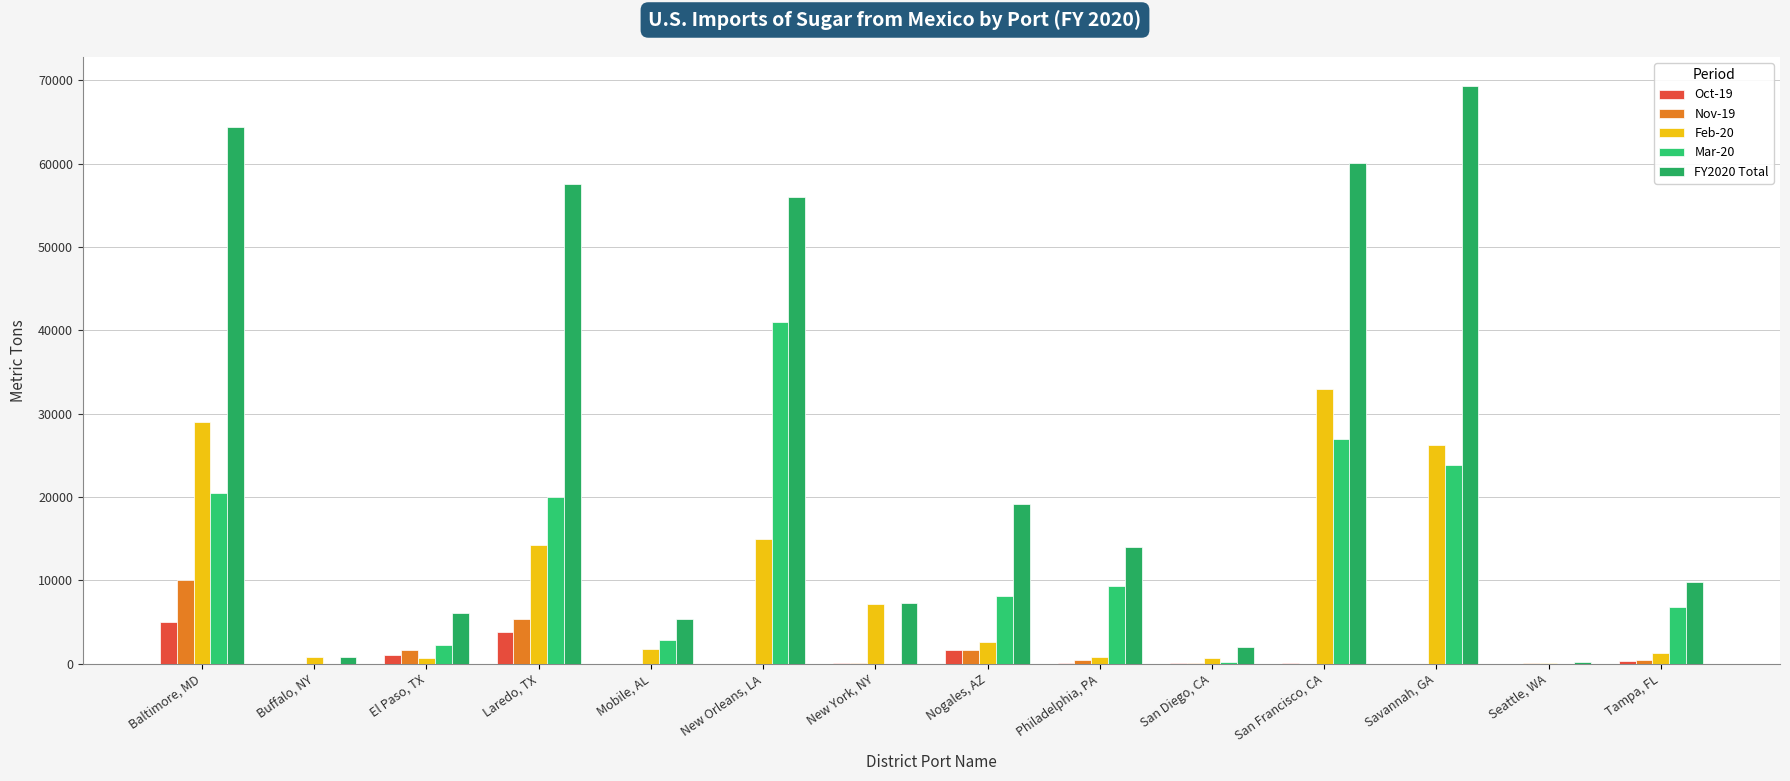

Count the number of data series in this chart.

5